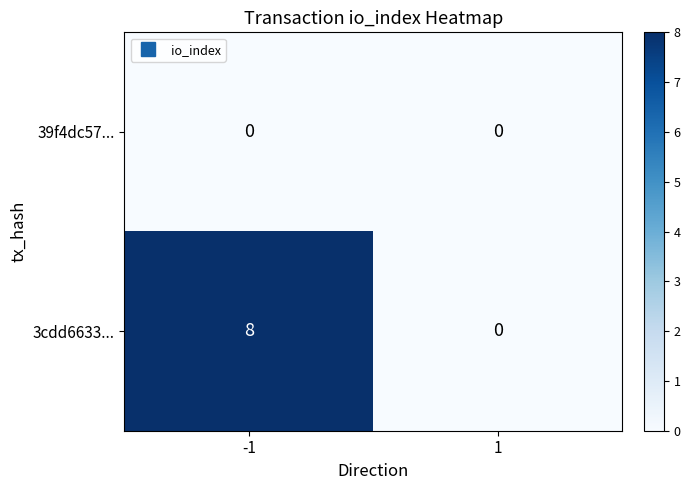

List the series in order of their peak value, lowest first.

39f4dc57..., 3cdd6633...